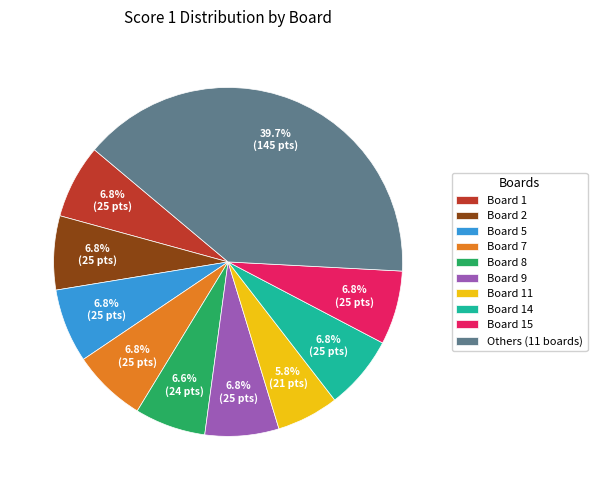

How many segments does this pie chart have?

10